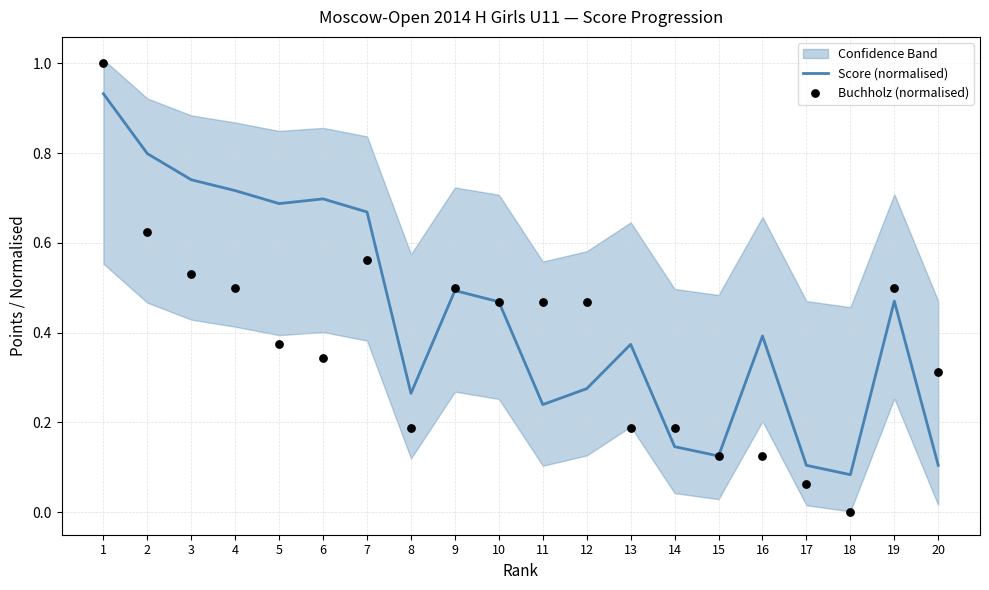

Is the value of Buchholz (normalised) at 12 greater than the value of Score (normalised) at 17?

Yes